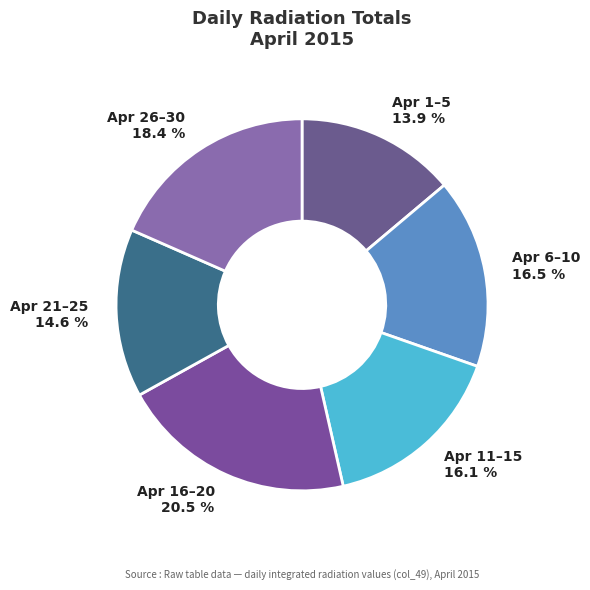

Is Apr 16–20 the majority of the pie?

No